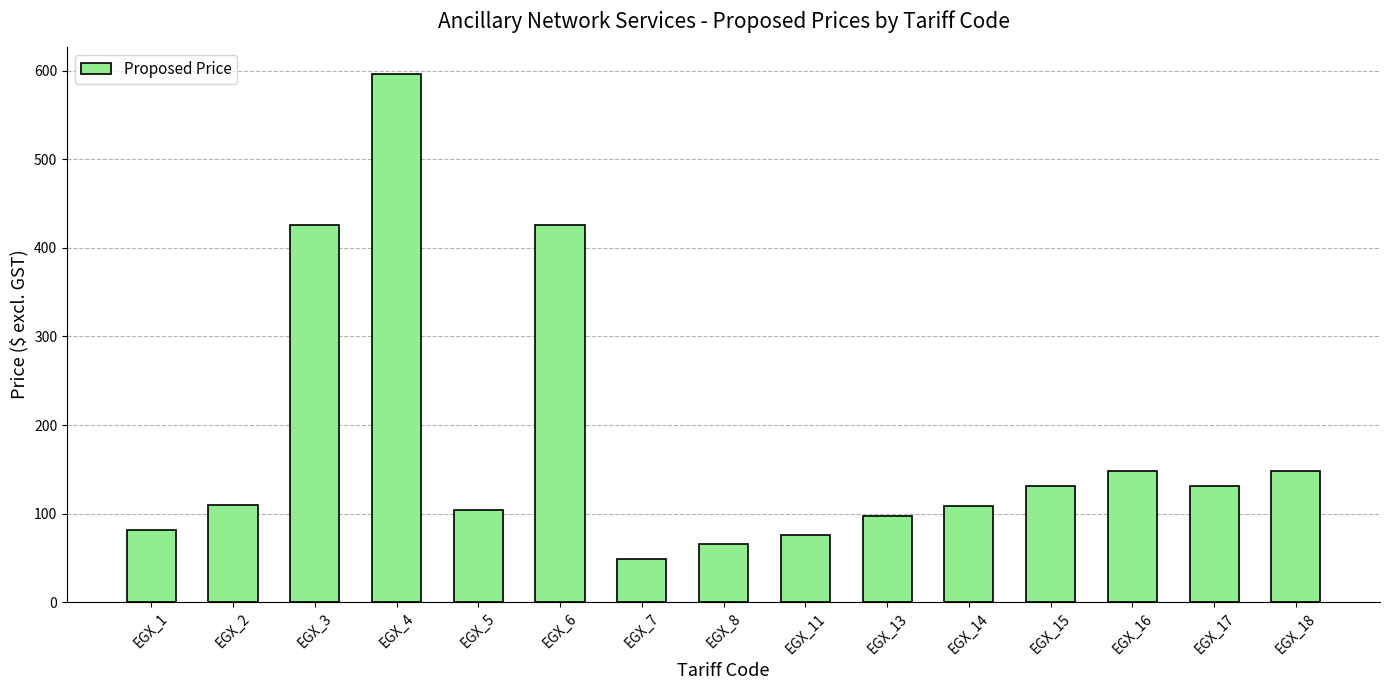

Where does the data first go above 109?

EGX_2